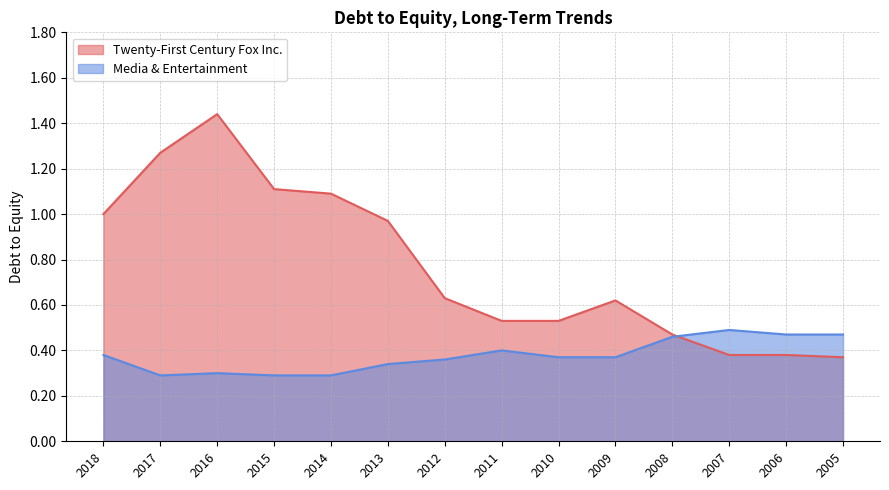

How many data points does each series have?

14